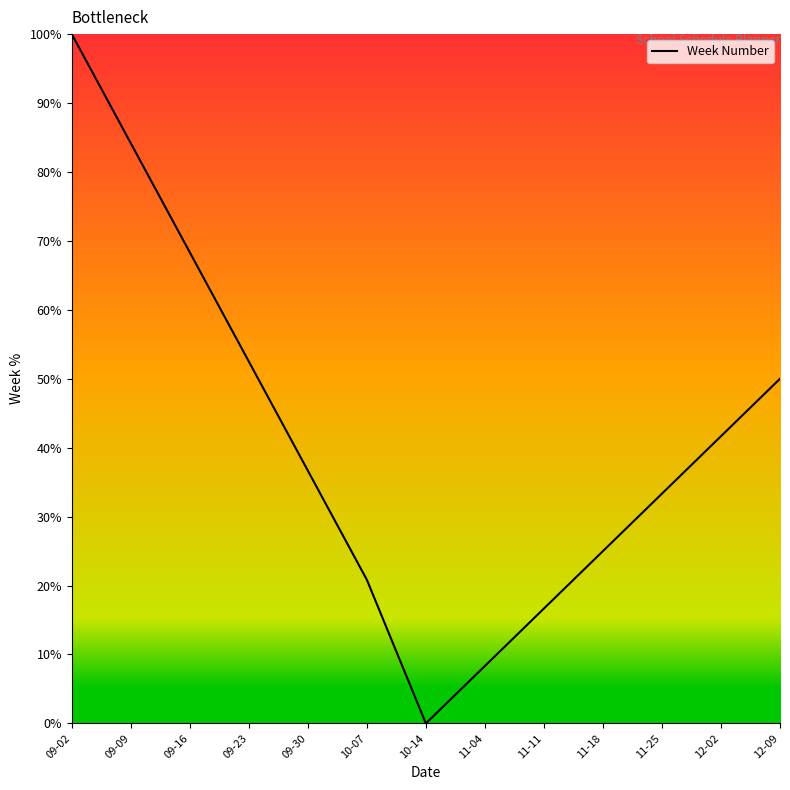

How many categories are shown in the chart?

13